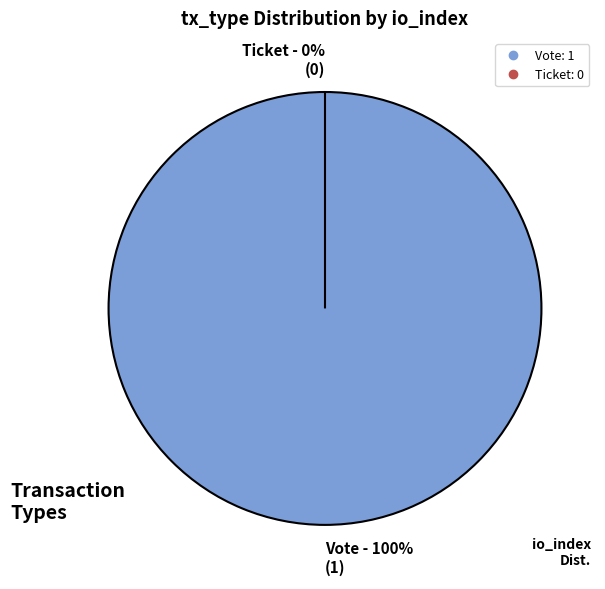

Is there a majority slice in this chart?

Yes